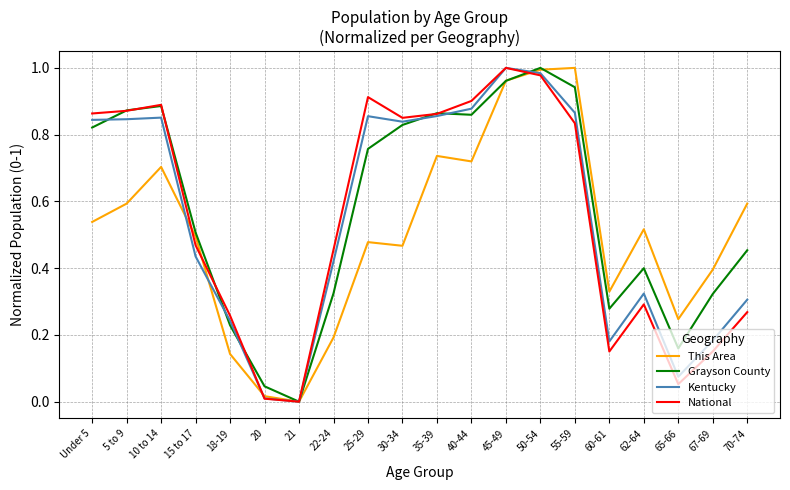

Between 20 and 62-64, which series saw the biggest shift?

This Area